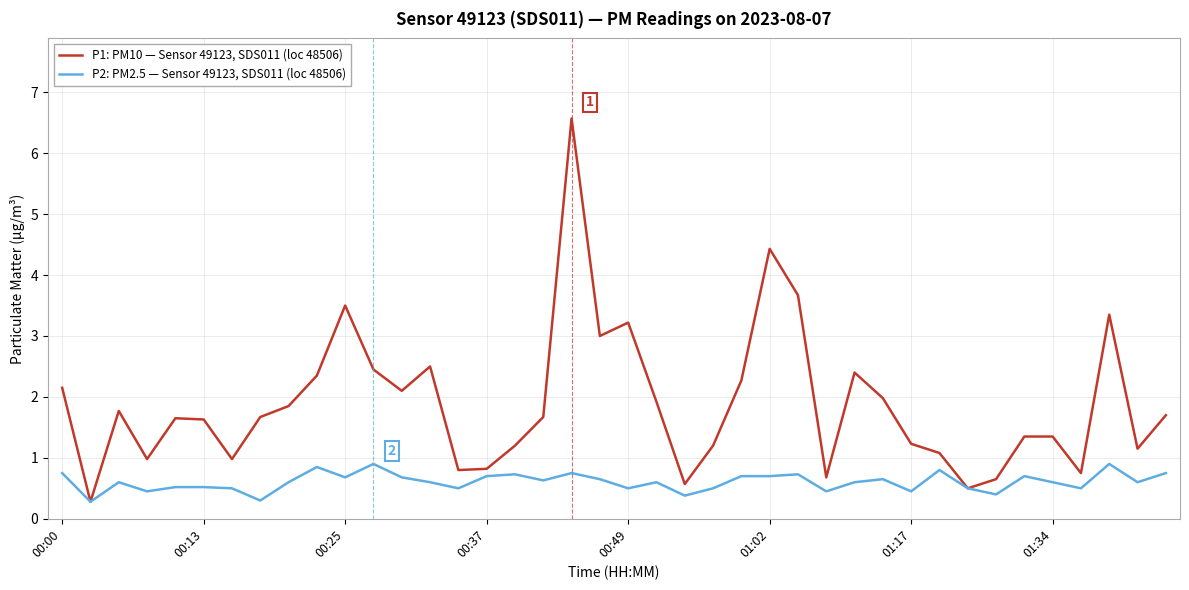

What is the maximum value for P2: PM2.5 — Sensor 49123, SDS011 (loc 48506)?

0.9